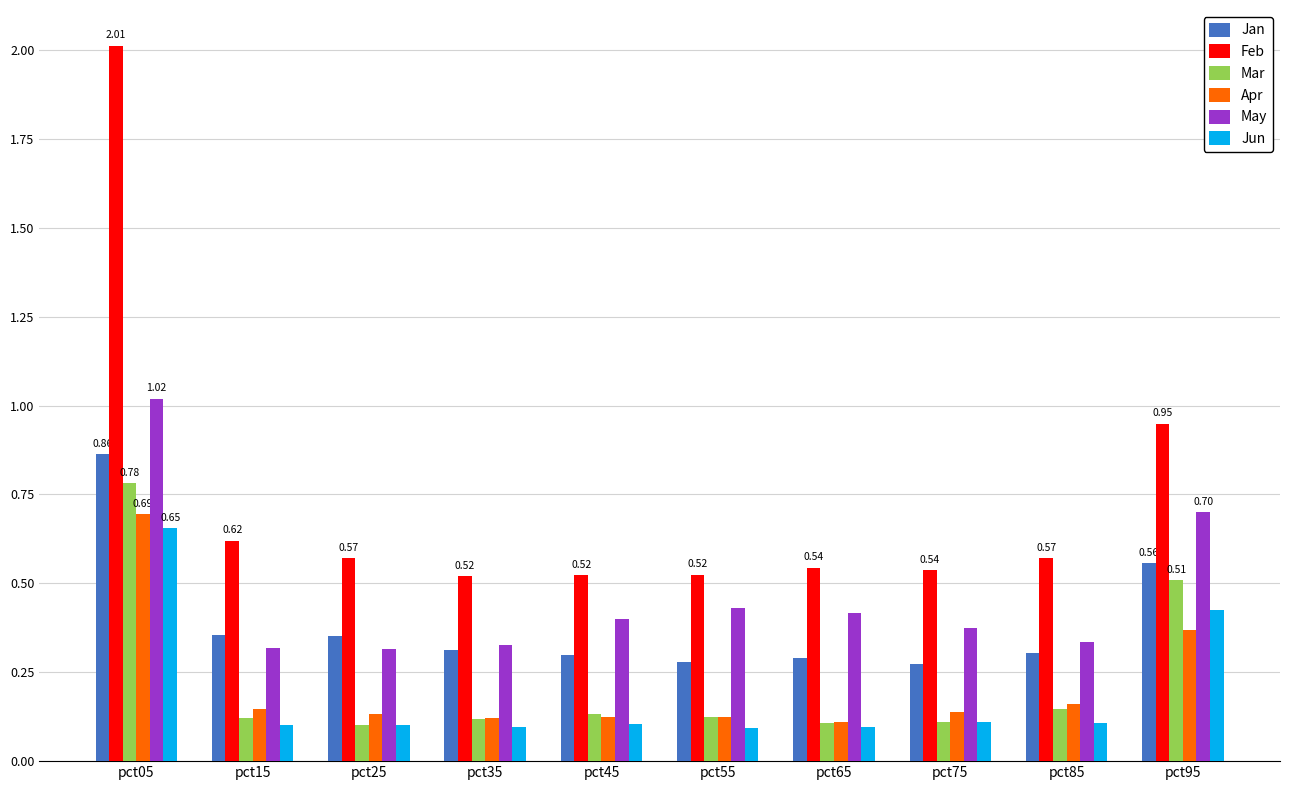

Does the chart contain stacked bars?

No